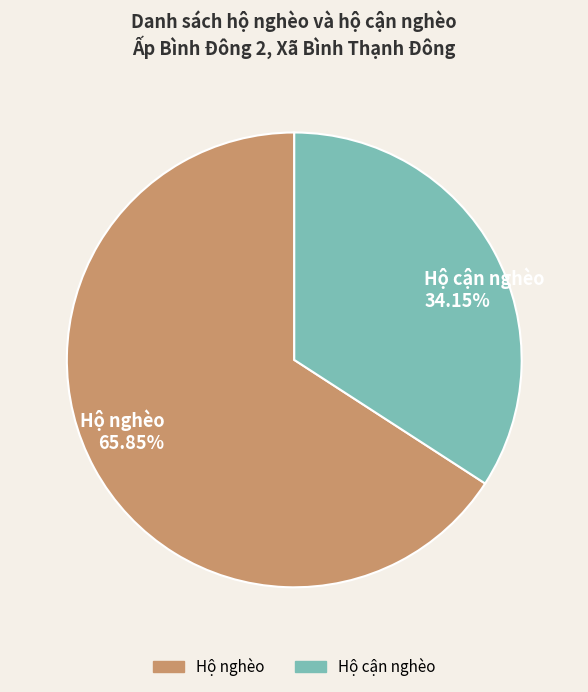

To the nearest percent, what is the difference between the largest and smallest slice percentages?

32%